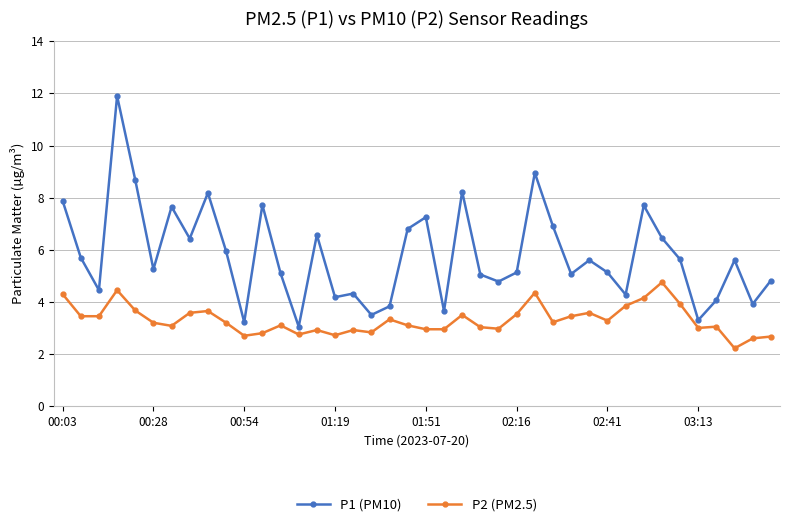

What is the value of the P1 (PM10) point at the 15th from the left?

6.6